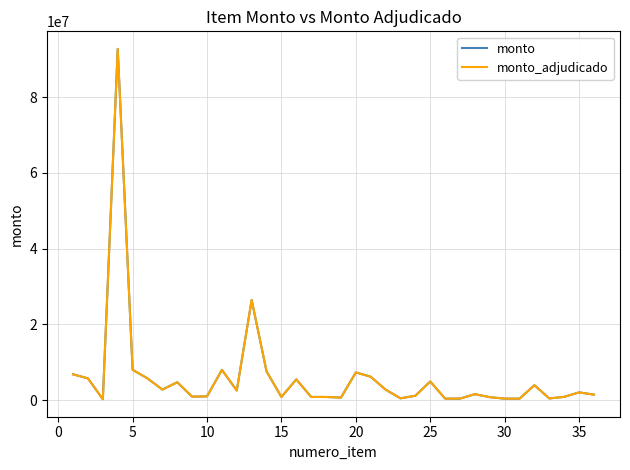

What is the highest value of the monto_adjudicado series?

92721600